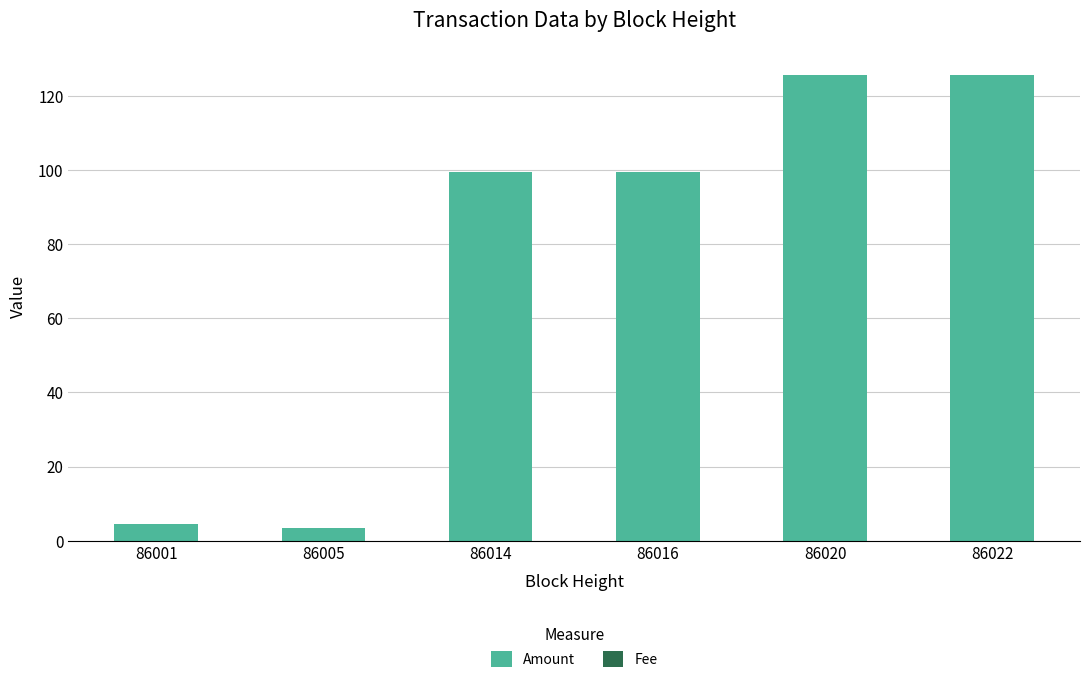

Where is Amount nearest to the value 64?

86016